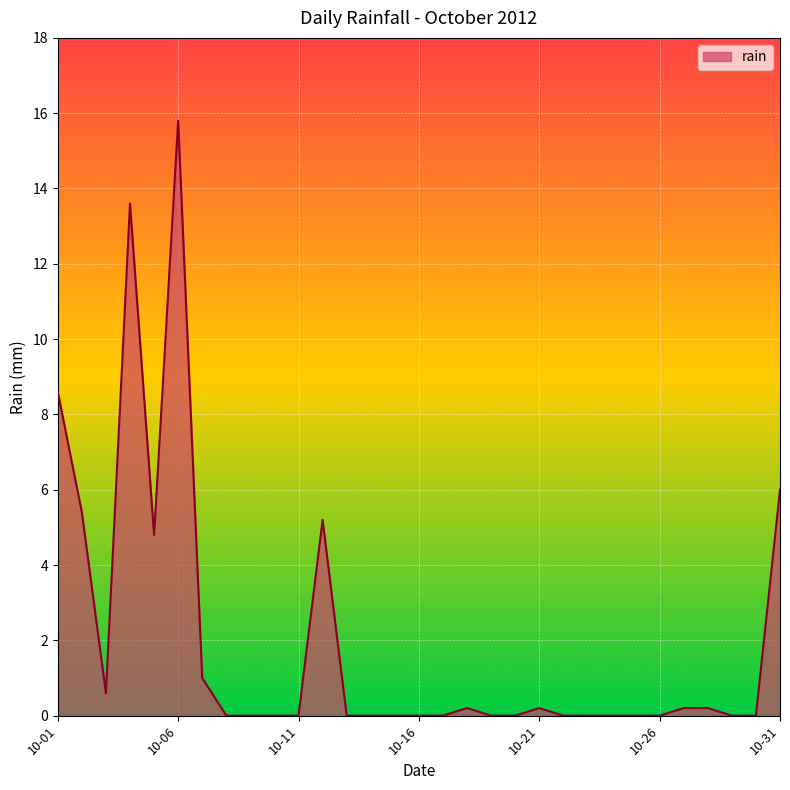

What is the greatest value displayed?

15.8